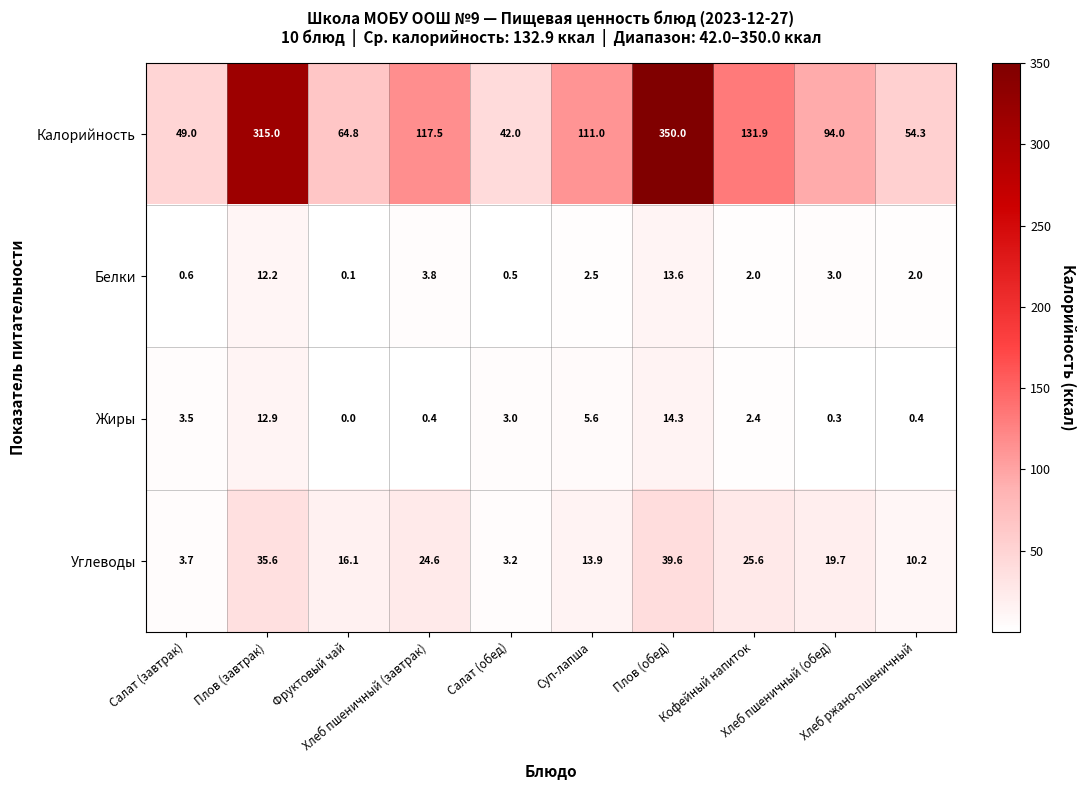

How many categories are shown in the chart?

10